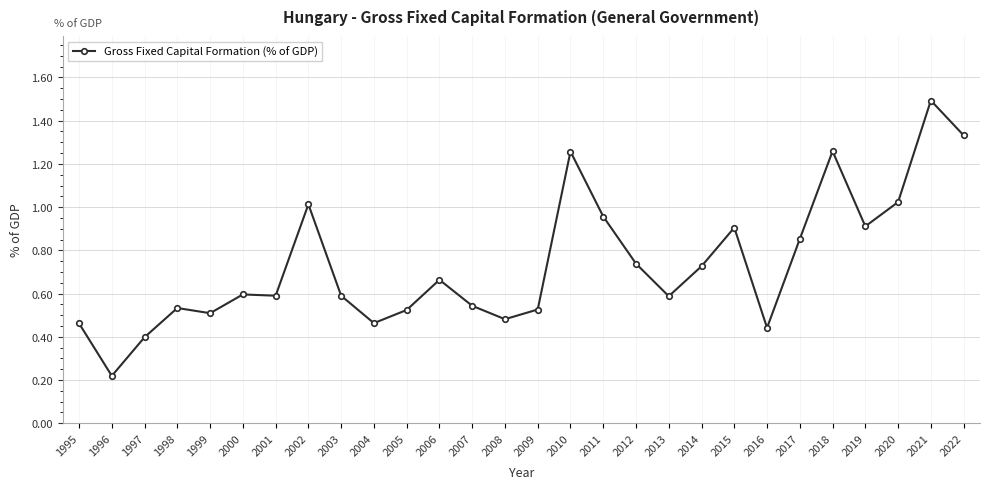

What is the sum of all values?

20.6